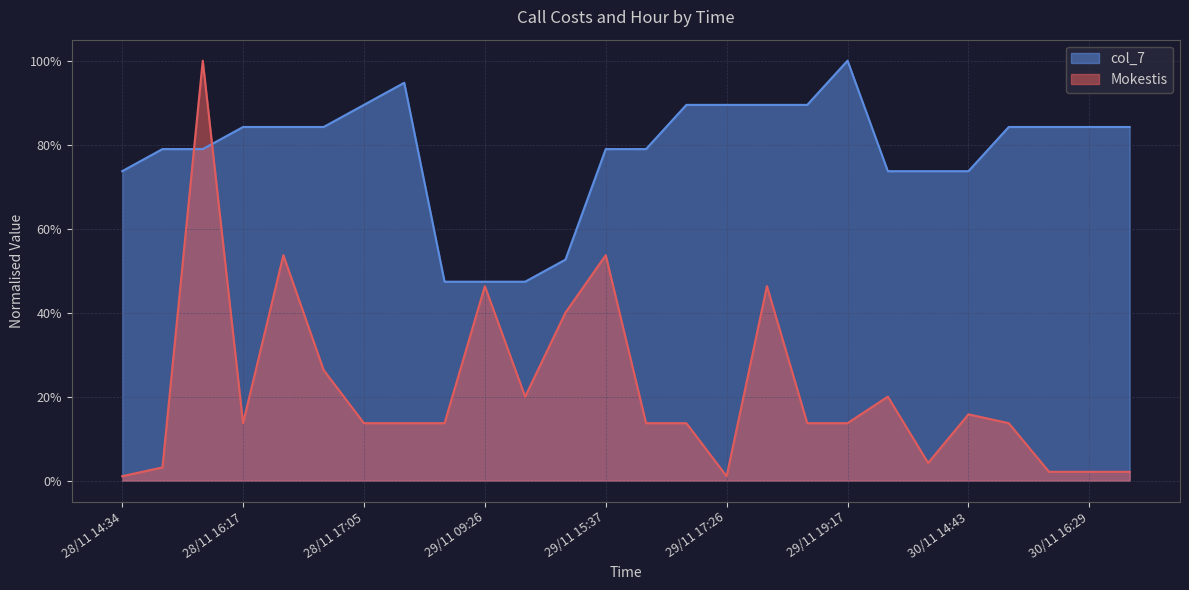

What is the label of the 13th point from the left?

29/11 15:37